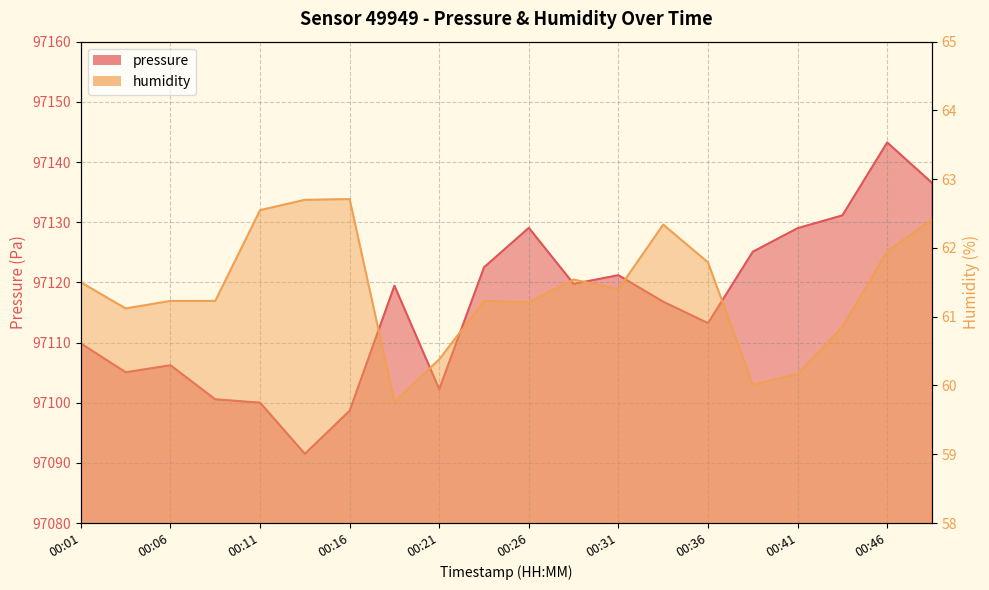

What is the approximate value of pressure at 00:01?

97109.8